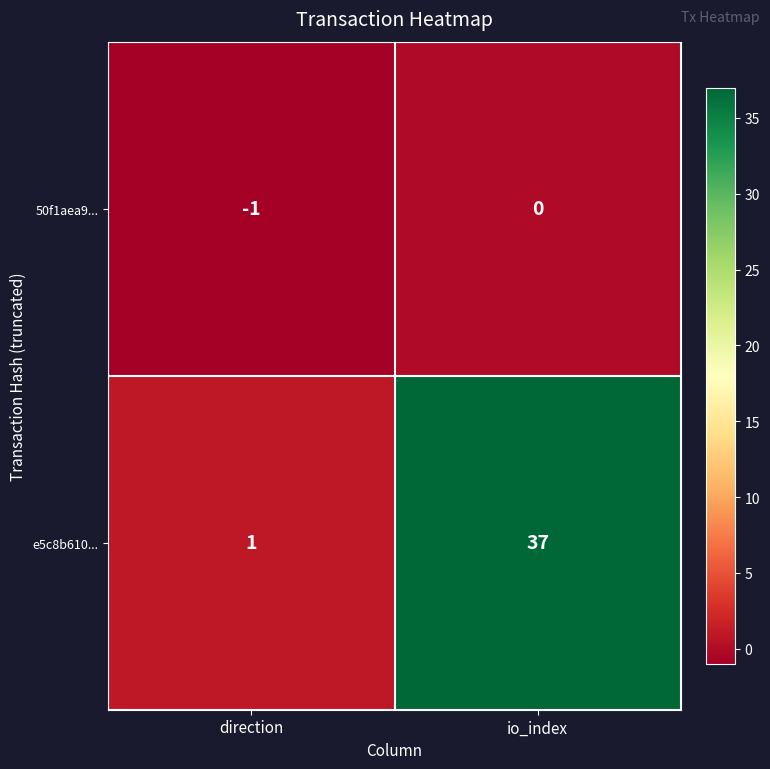

The value of 50f1aea9... at io_index is 1. True or false?

False